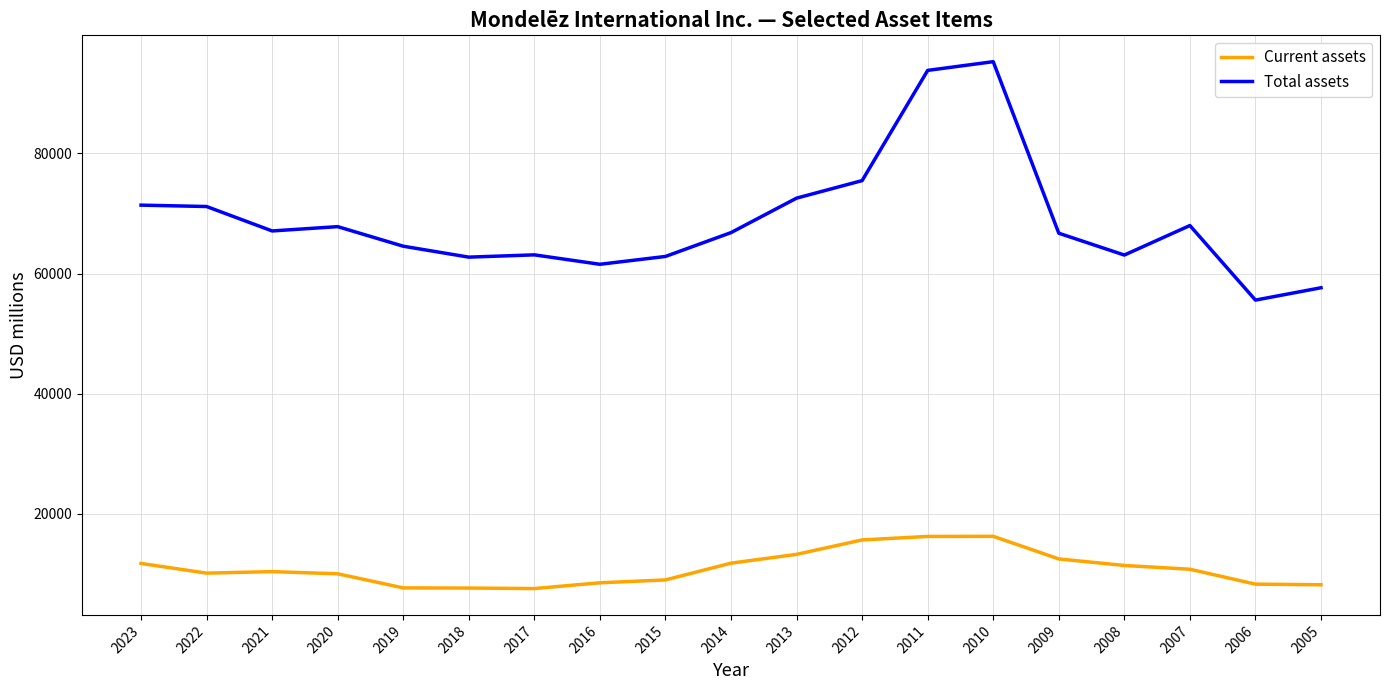

Which label corresponds to the largest value in the chart?

2010